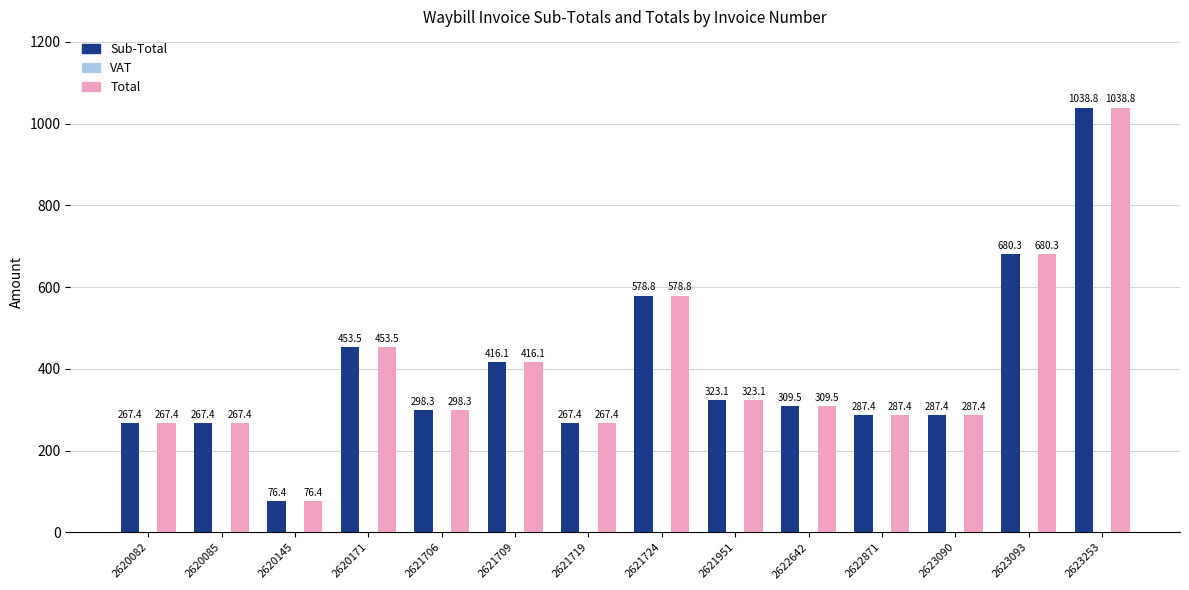

Is it true that Sub-Total equals 298.3 at 2621706?

True